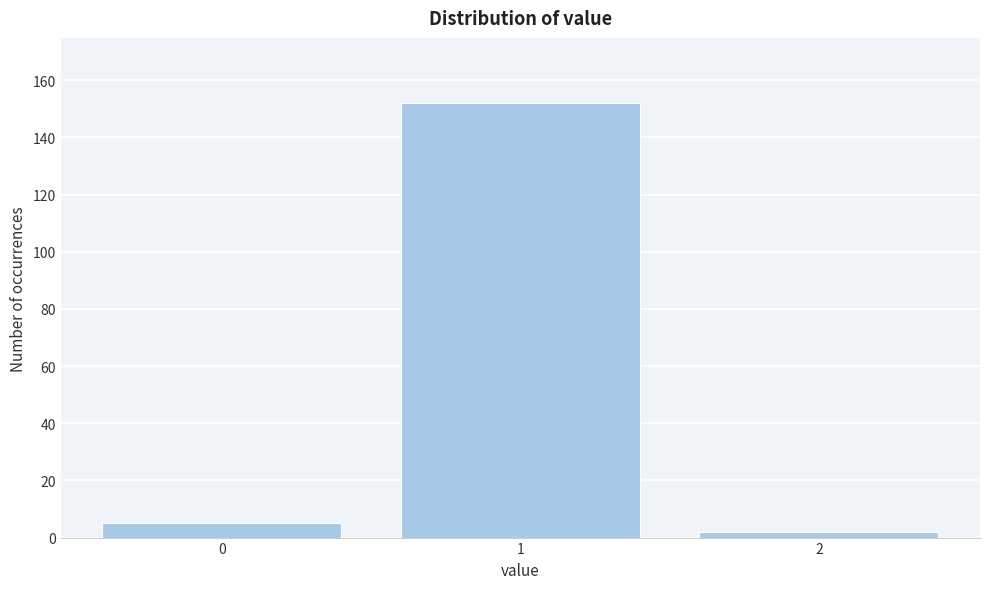

Reading left to right, transcribe all the data shown in this chart.

0=5	1=152	2=2